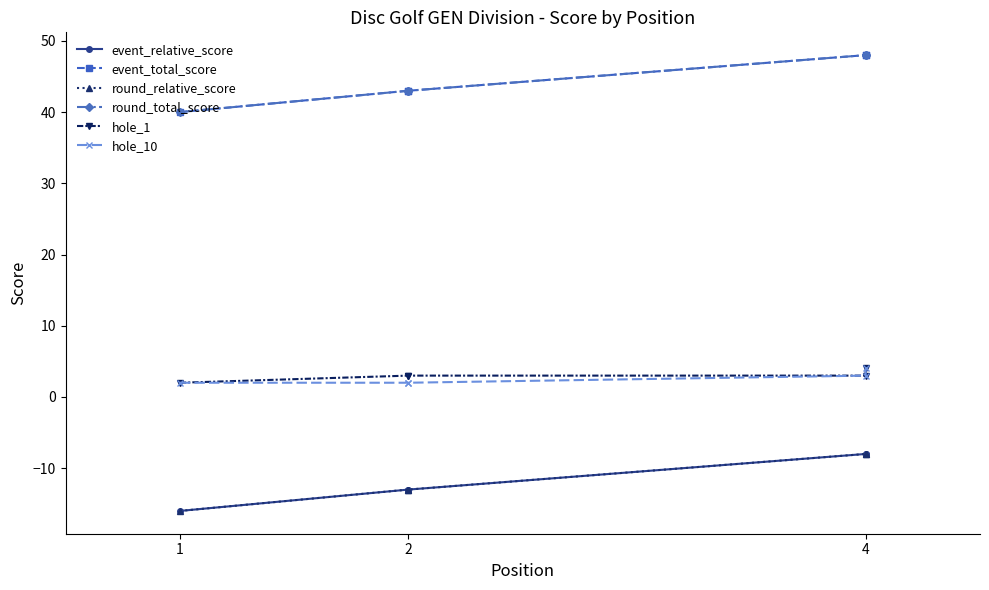

How many data points in hole_1 are above 3?

1